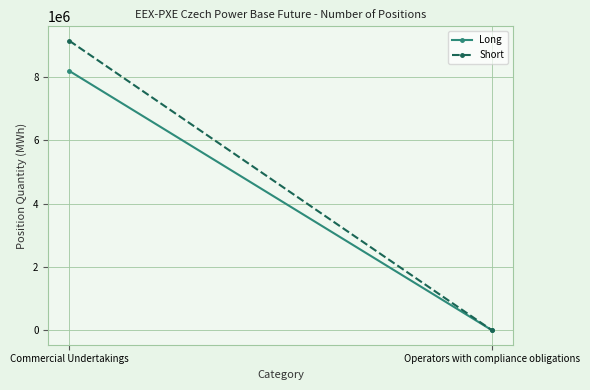

What position from the left is Commercial Undertakings?

1